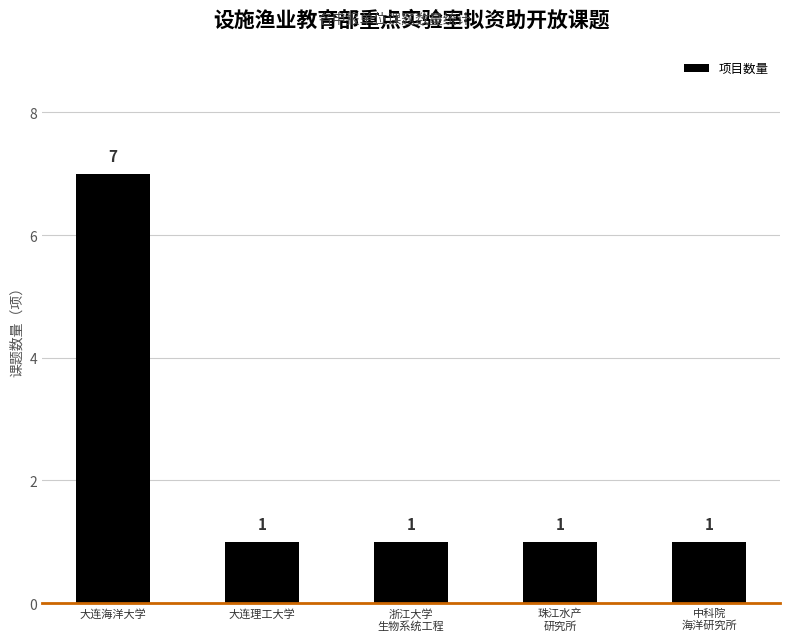

What is the greatest value displayed?

7